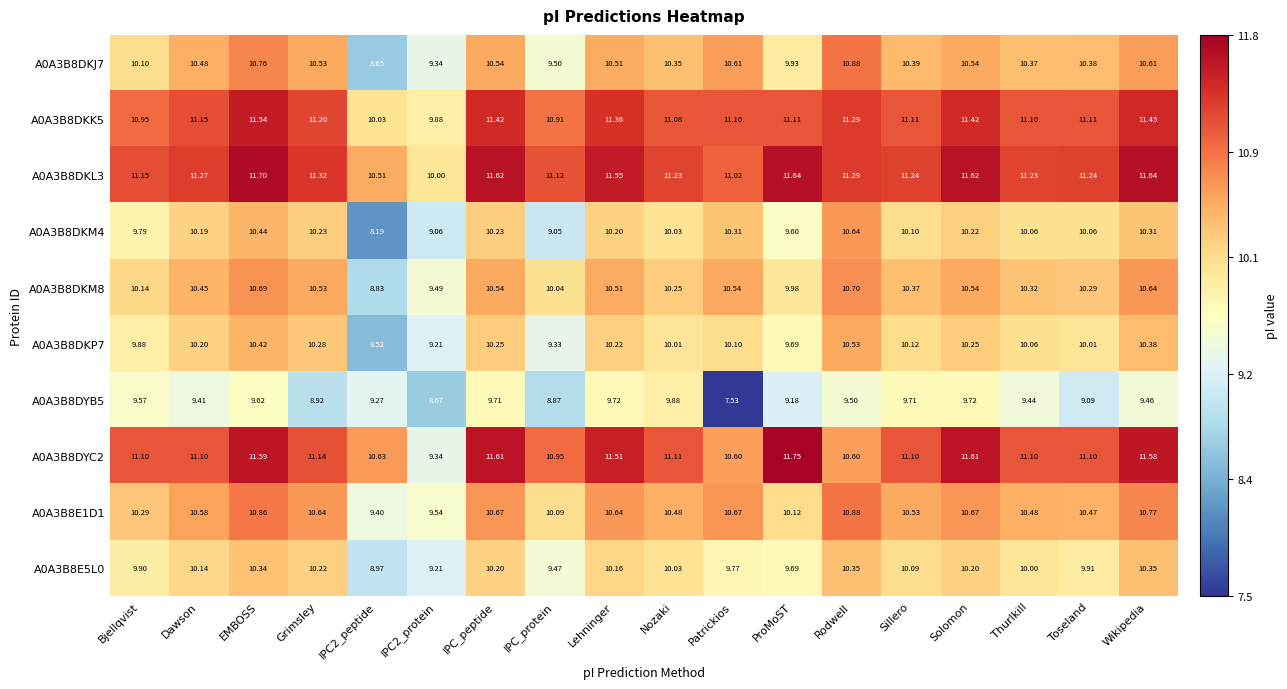

At Bjellqvist, list the series in order from largest to smallest.

A0A3B8DKL3, A0A3B8DYC2, A0A3B8DKK5, A0A3B8E1D1, A0A3B8DKM8, A0A3B8DKJ7, A0A3B8E5L0, A0A3B8DKP7, A0A3B8DKM4, A0A3B8DYB5